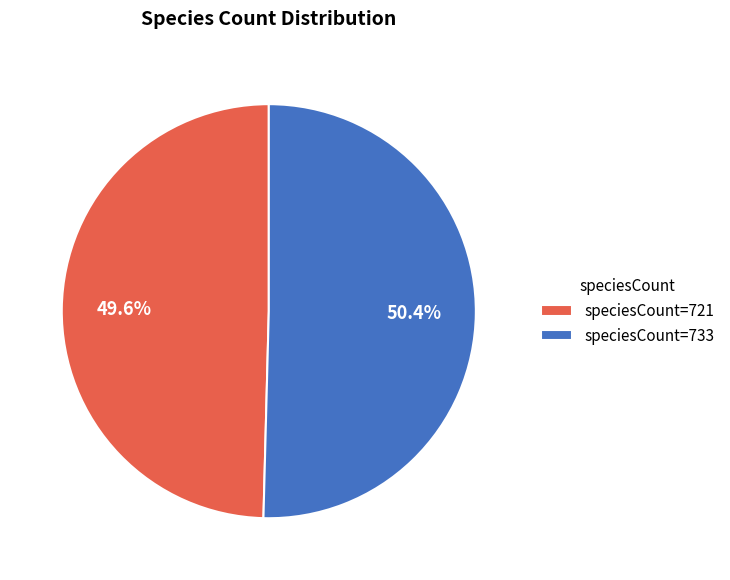

Rank the categories by value from lowest to highest.

speciesCount=721, speciesCount=733